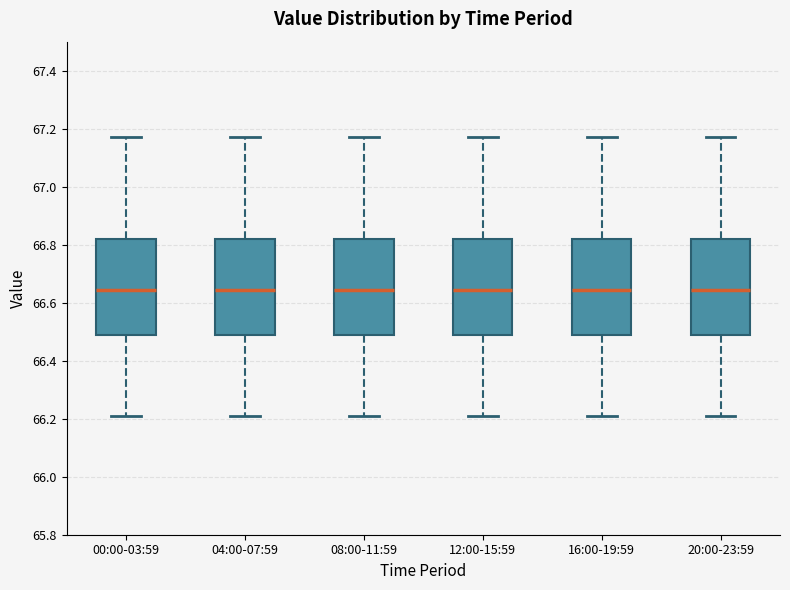

Reading left to right, transcribe this box plot: for each box, give where its median line is, the range the box spans, and where its two whiskers end, as read against the y-axis. The values are not printed on the chart, so give them approximately, as read against the axis.

00:00-03:59: median 66.64, box 66.48 to 66.82, whiskers 66.22 to 67.18
04:00-07:59: median 66.64, box 66.48 to 66.82, whiskers 66.22 to 67.18
08:00-11:59: median 66.64, box 66.48 to 66.82, whiskers 66.22 to 67.18
12:00-15:59: median 66.64, box 66.48 to 66.82, whiskers 66.22 to 67.18
16:00-19:59: median 66.64, box 66.48 to 66.82, whiskers 66.22 to 67.18
20:00-23:59: median 66.64, box 66.48 to 66.82, whiskers 66.22 to 67.18